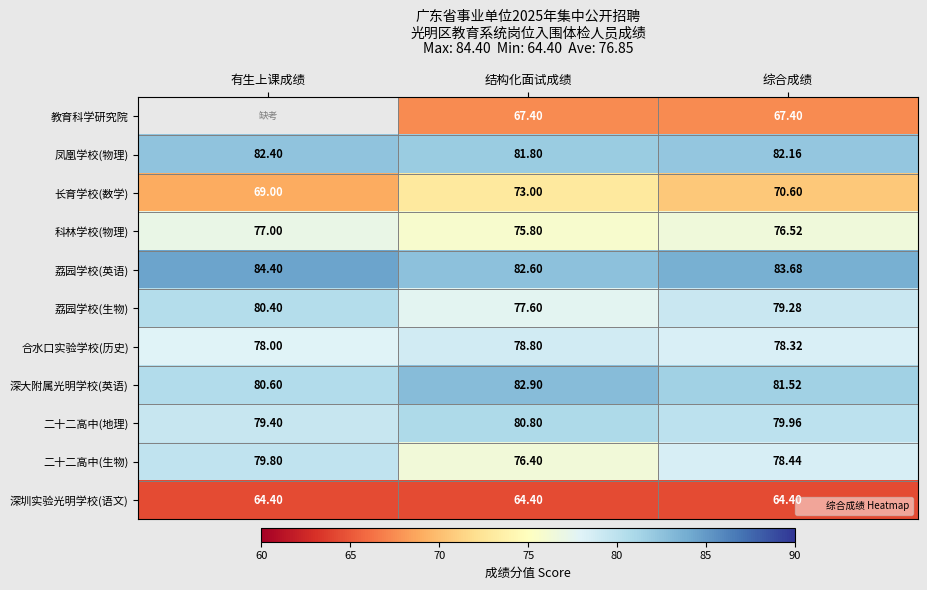

List the labels in order of 深圳实验光明学校(语文) value, largest first.

有生上课成绩, 结构化面试成绩, 综合成绩